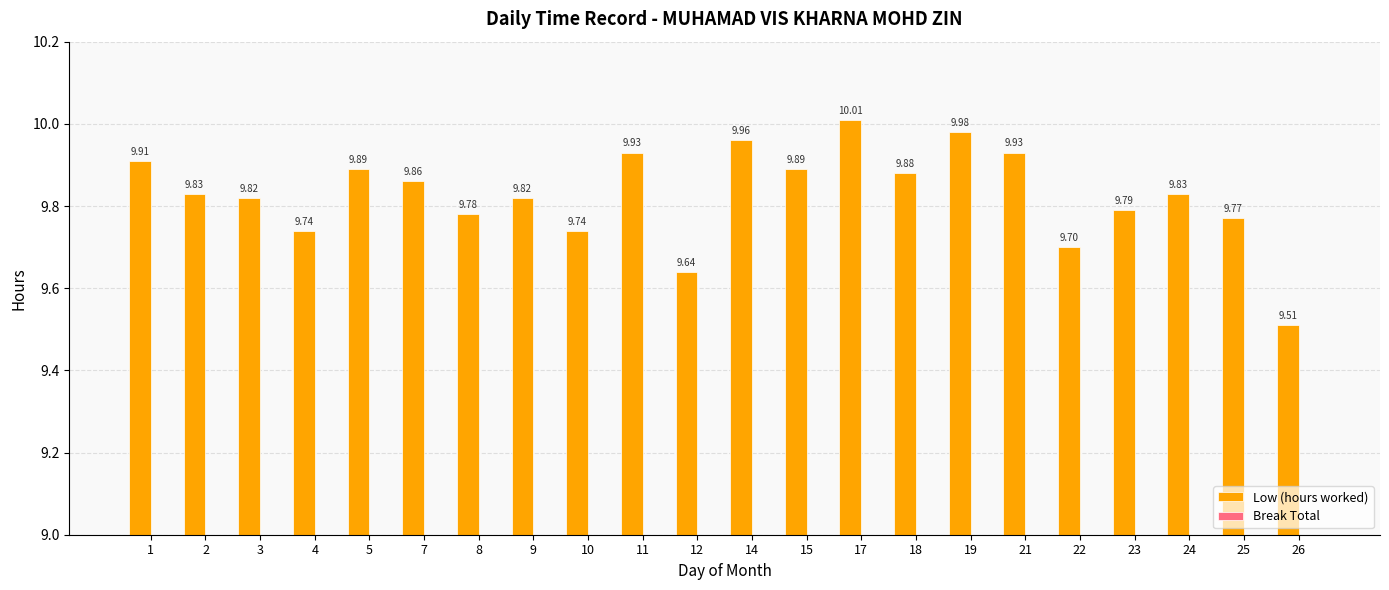

What is the change in value from 22 to 25?

+0.1